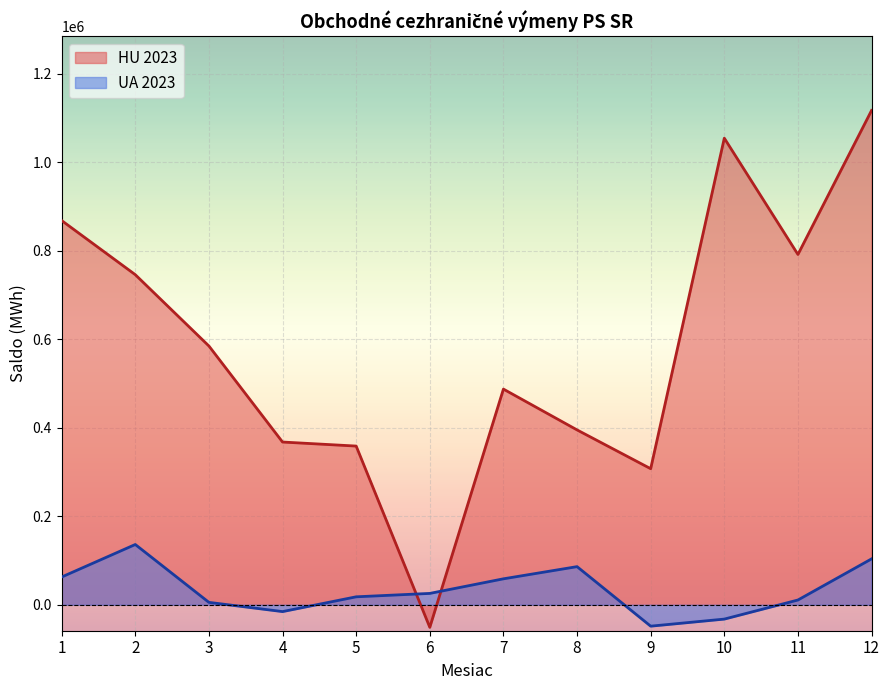

What is the sum of all HU 2023 values?

7024599.8